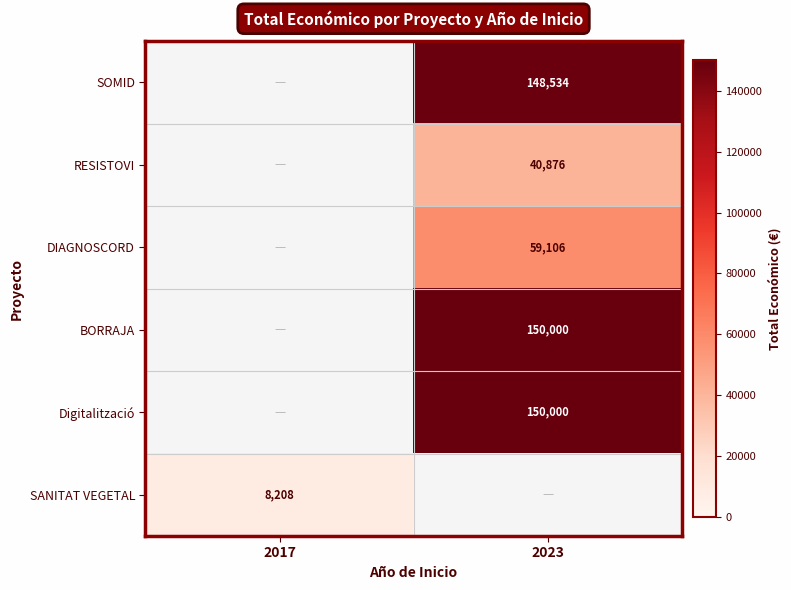

How many categories are shown in the chart?

2